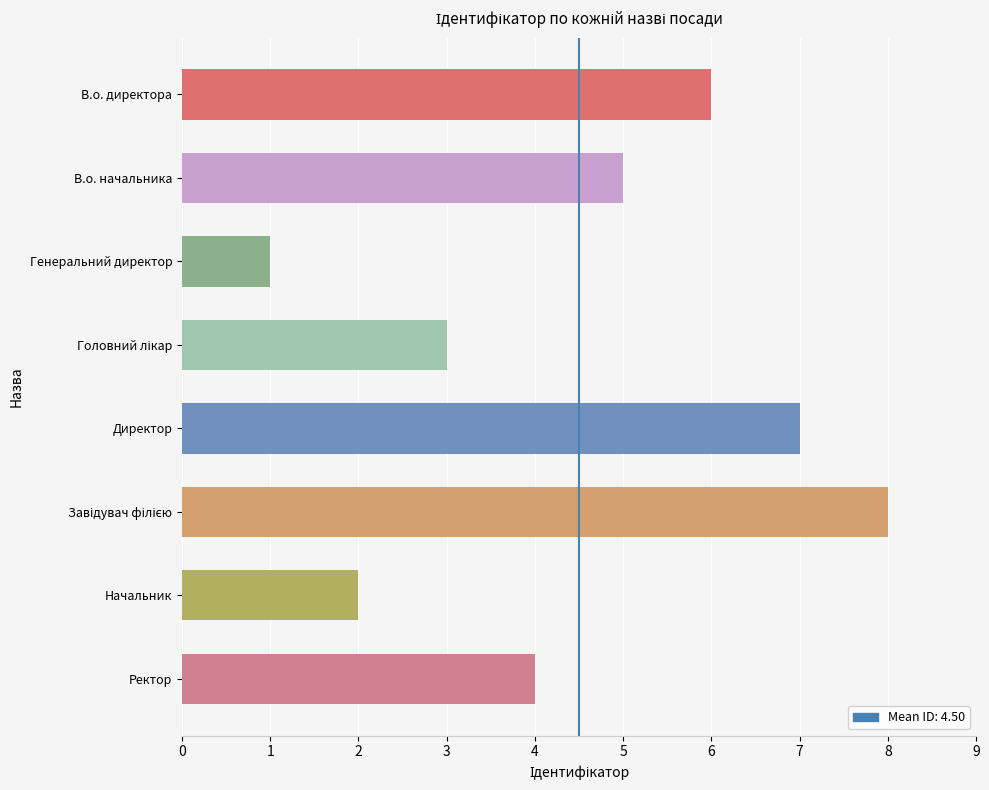

What is the sum of all values?

36